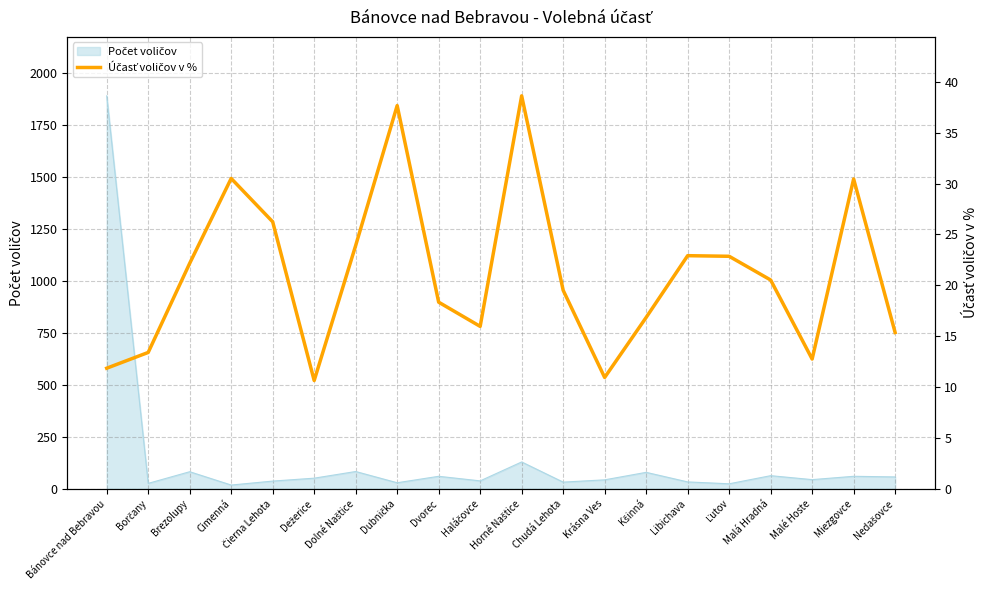

True or false: the data shows 39.9 at Čierna Lehota.

False